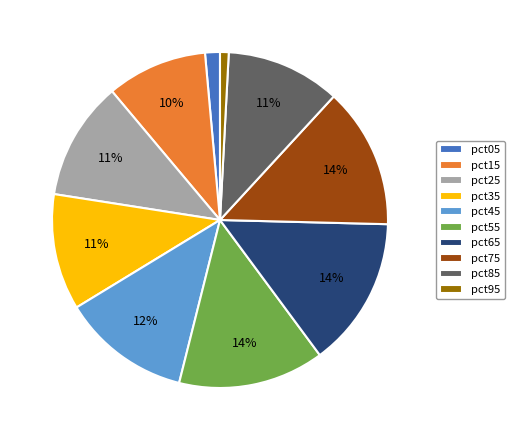

To the nearest percent, what is the average slice percentage?

10%